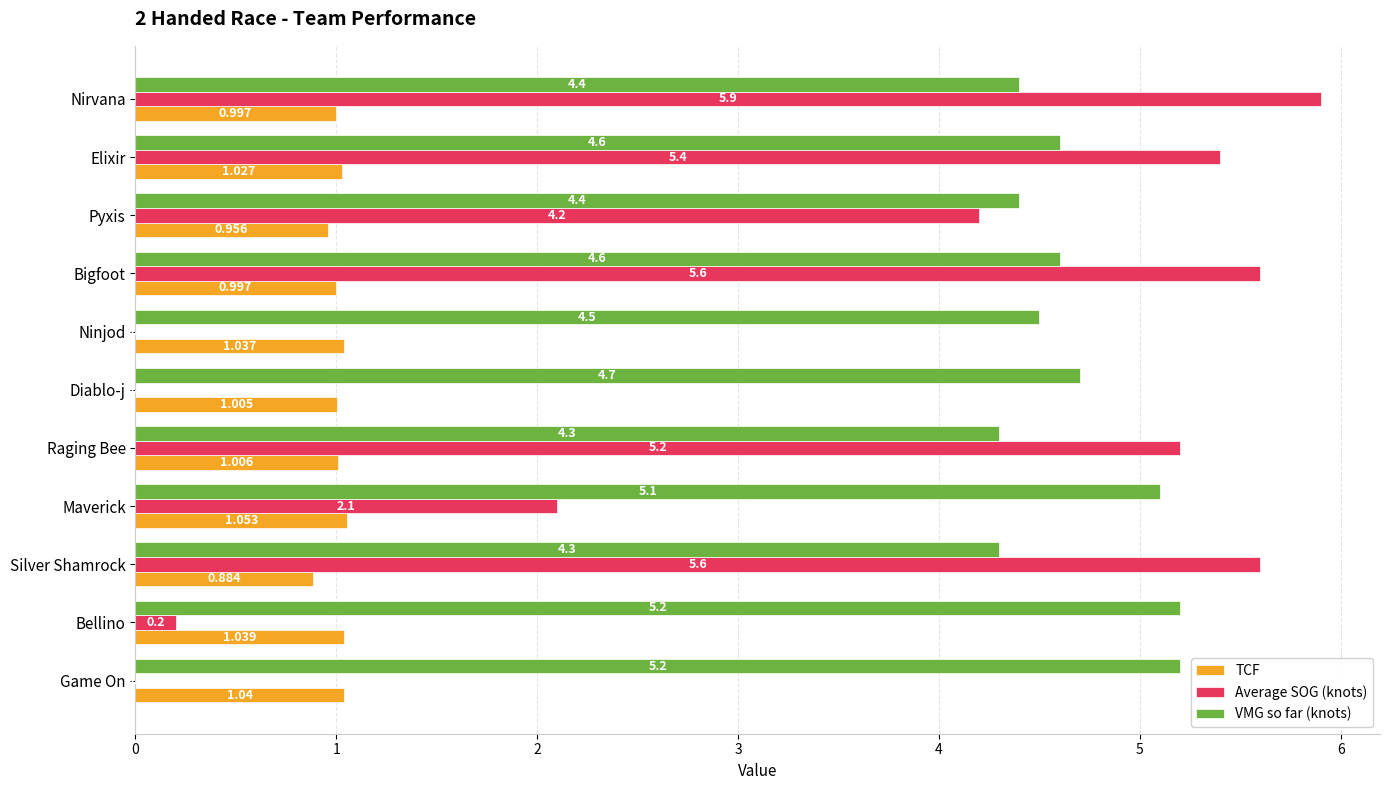

Which series has the largest total across all categories?

VMG so far (knots)